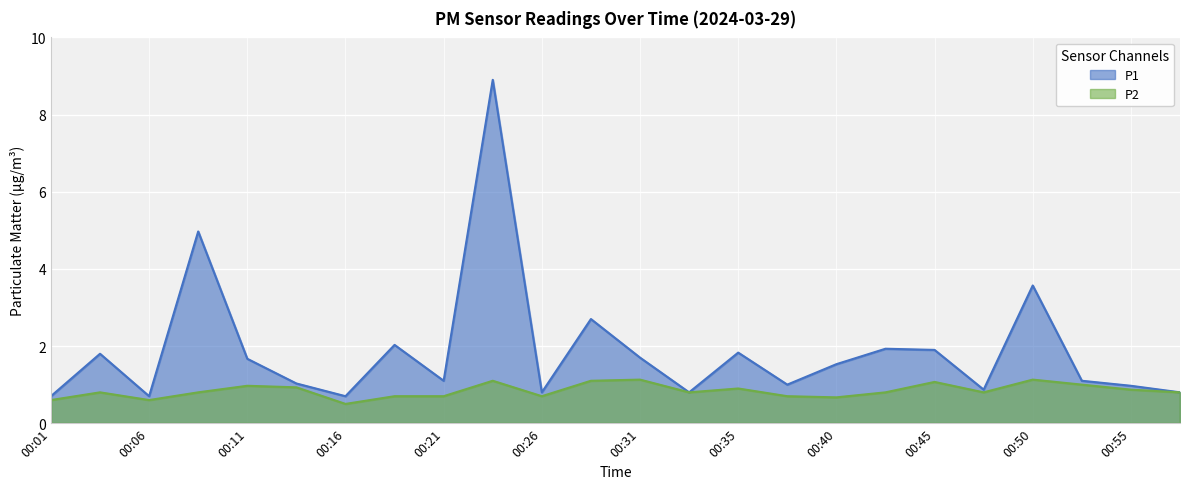

What is the approximate value of P1 at 00:11?

1.7